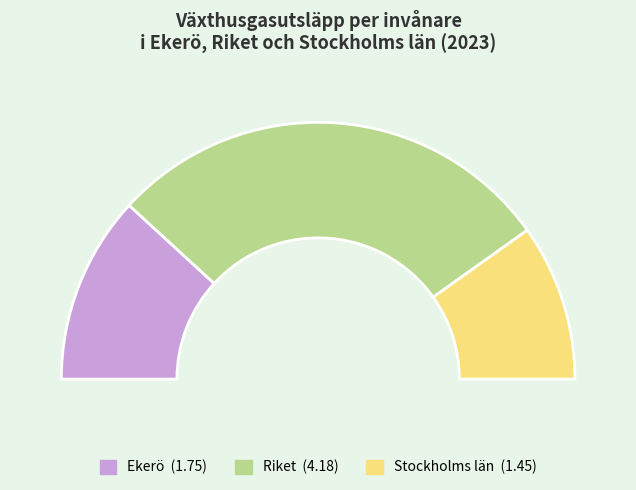

Rank the categories by value from lowest to highest.

Stockholms län, Ekerö, Riket